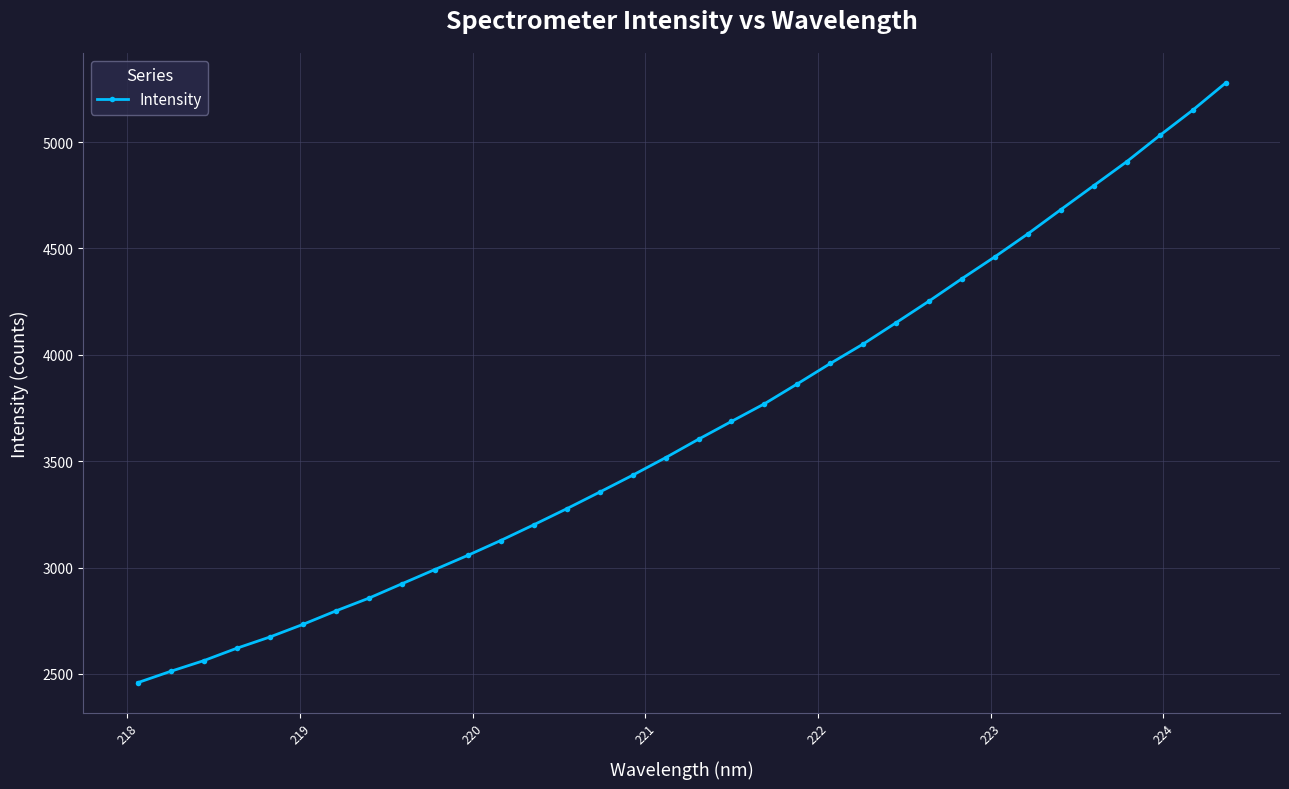

What is the average value?

3666.8